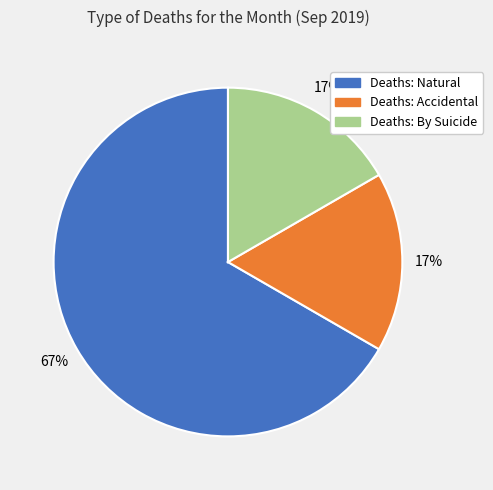

Which slice is the largest?

Deaths: Natural